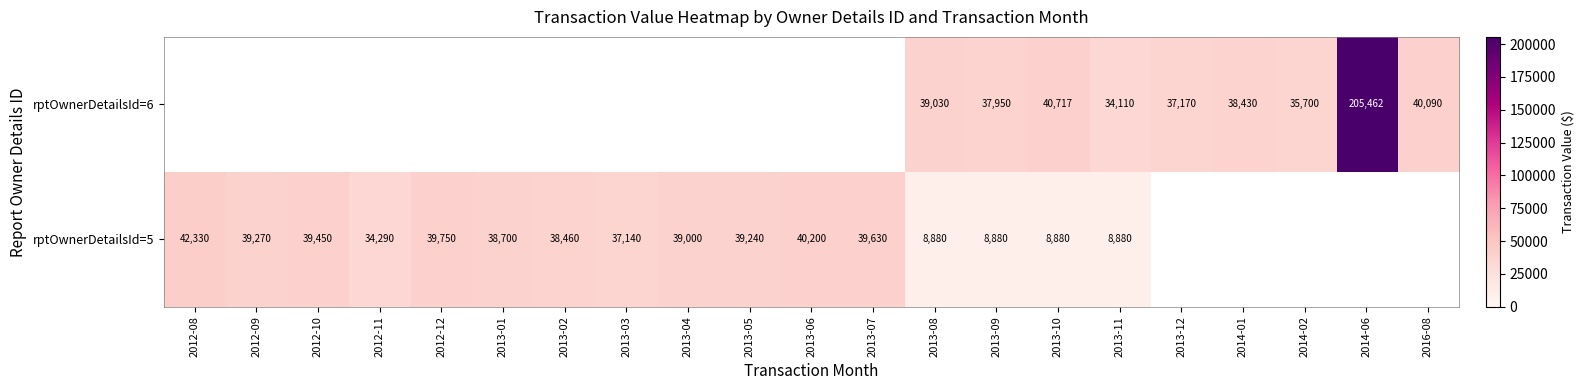

What is the difference between the highest and lowest values at 2013-11?

25230